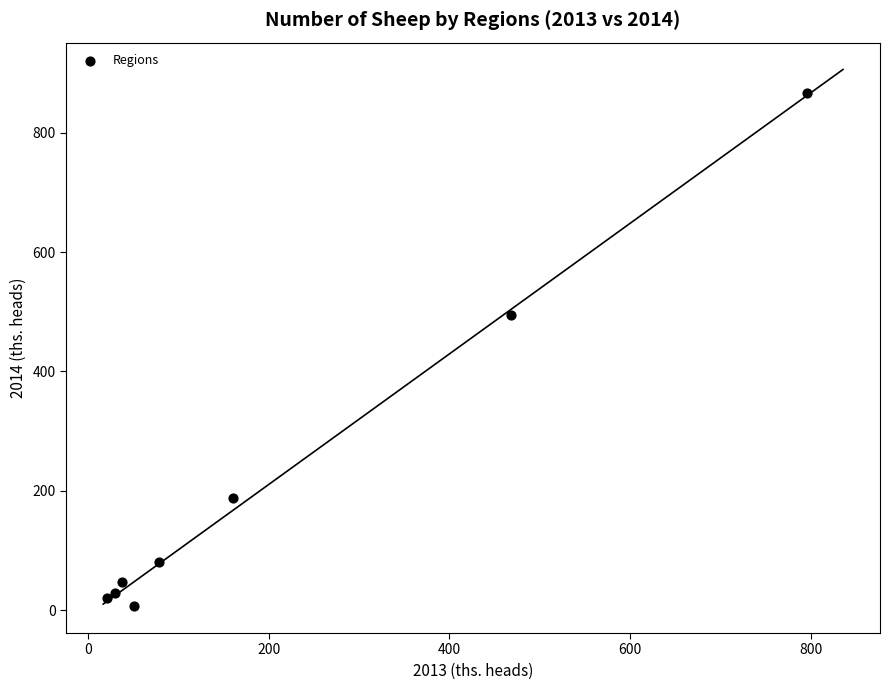

What Y value in the scatter plot is closest to 436?

494.1